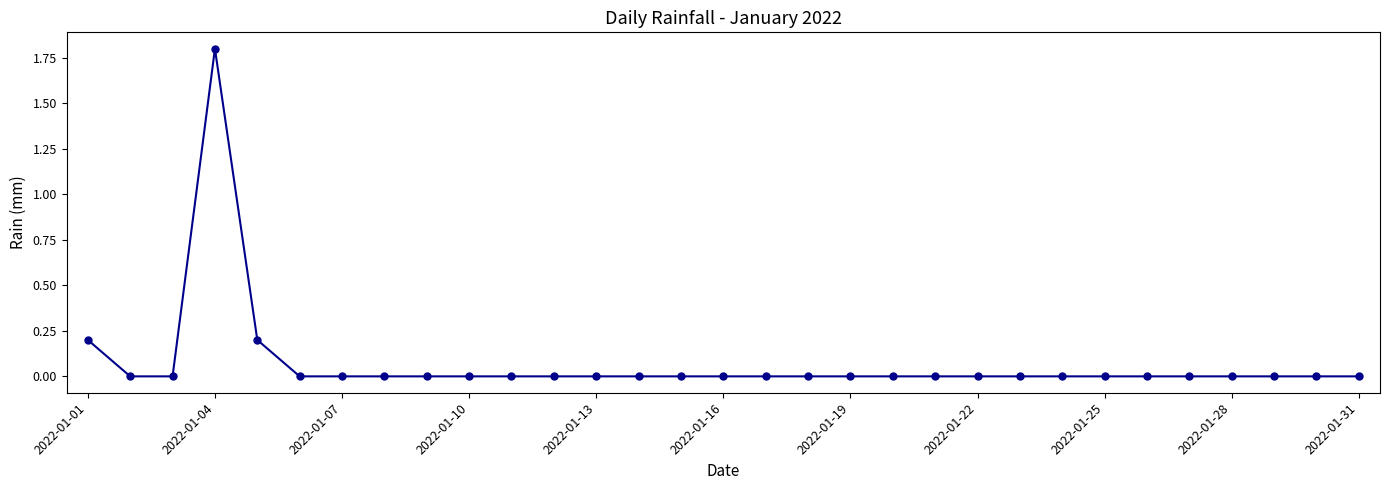

Count the number of categories in the chart.

31